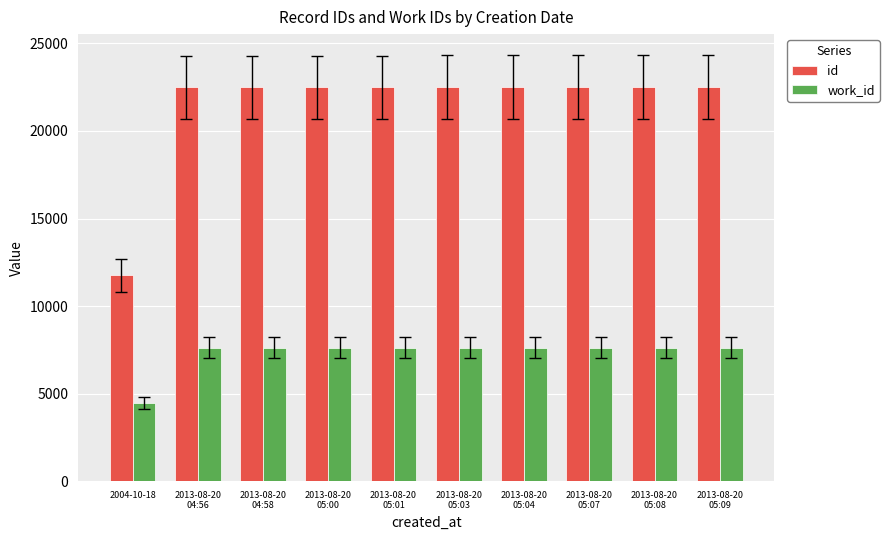

What is the difference between the highest and lowest values at 2004-10-18?

7293